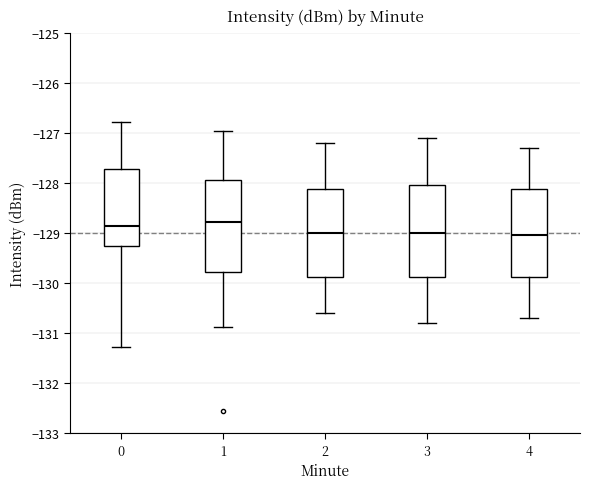

Reading left to right, transcribe this box plot: for each box, give where its median line is, the range the box spans, and where its two whiskers end, as read against the y-axis. The values are not printed on the chart, so give them approximately, as read against the axis.

0: median -128.9, box -129.3 to -127.7, whiskers -131.3 to -126.8
1: median -128.8, box -129.8 to -127.9, whiskers -130.9 to -127.0
2: median -129.0, box -129.9 to -128.1, whiskers -130.6 to -127.2
3: median -129.0, box -129.9 to -128.0, whiskers -130.8 to -127.1
4: median -129.0, box -129.9 to -128.1, whiskers -130.7 to -127.3